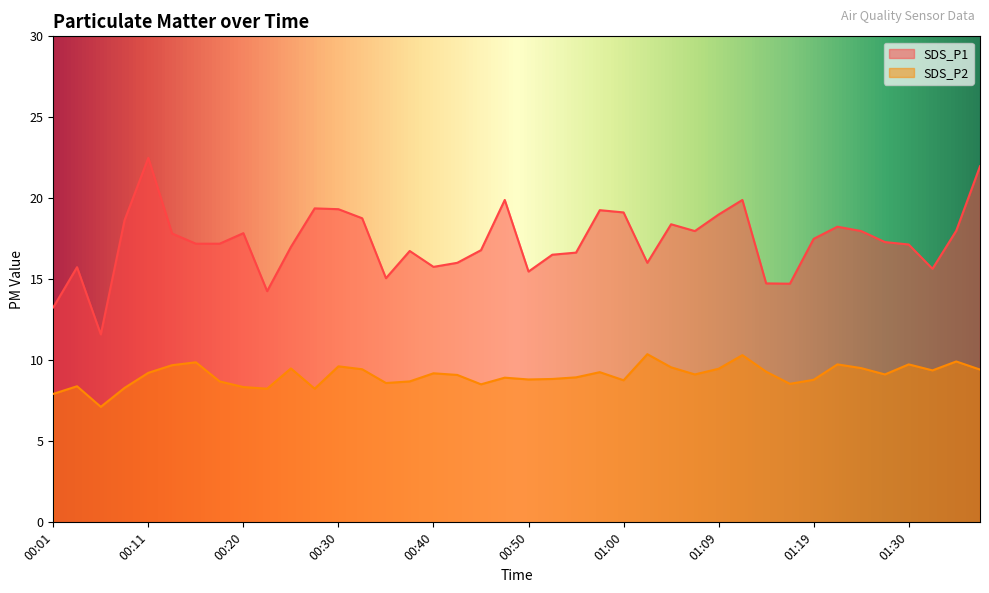

True or false: SDS_P1 has a value of 9.3 at 00:23.

False